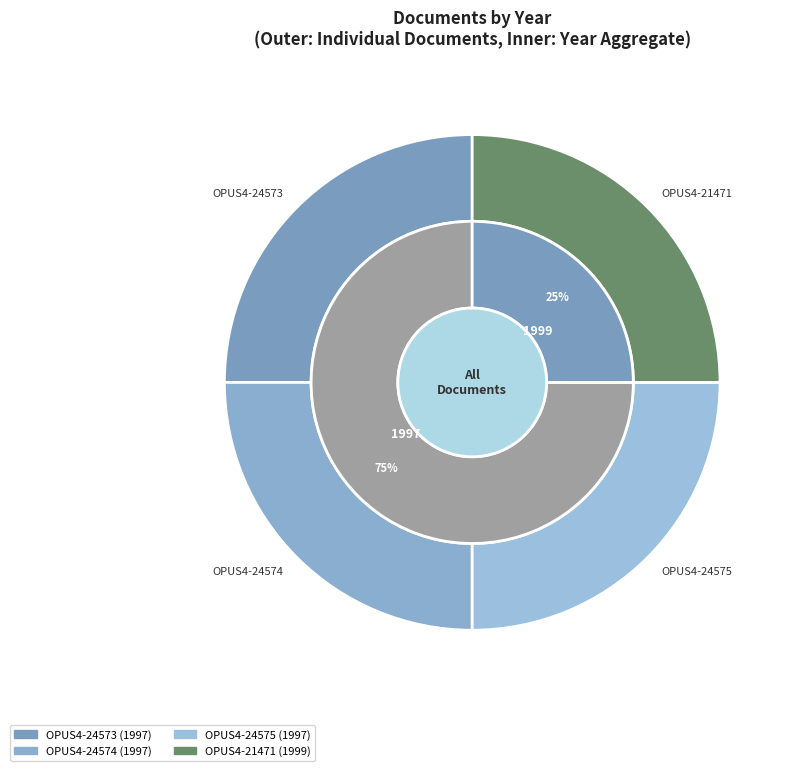

Between OPUS4-24574 and OPUS4-24573, which is larger?

OPUS4-24574